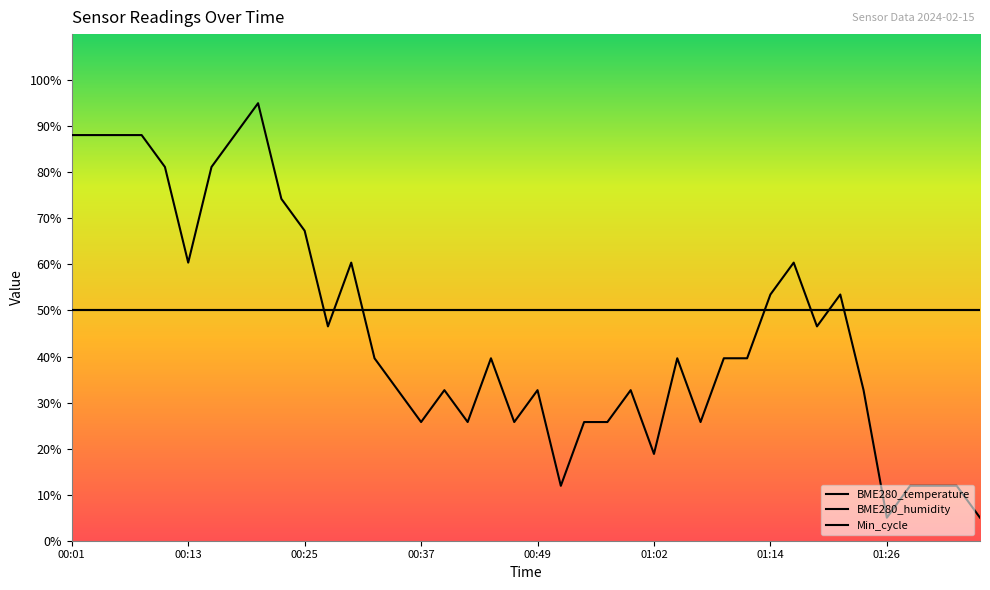

Which category has the highest value in the Min_cycle series?

00:01